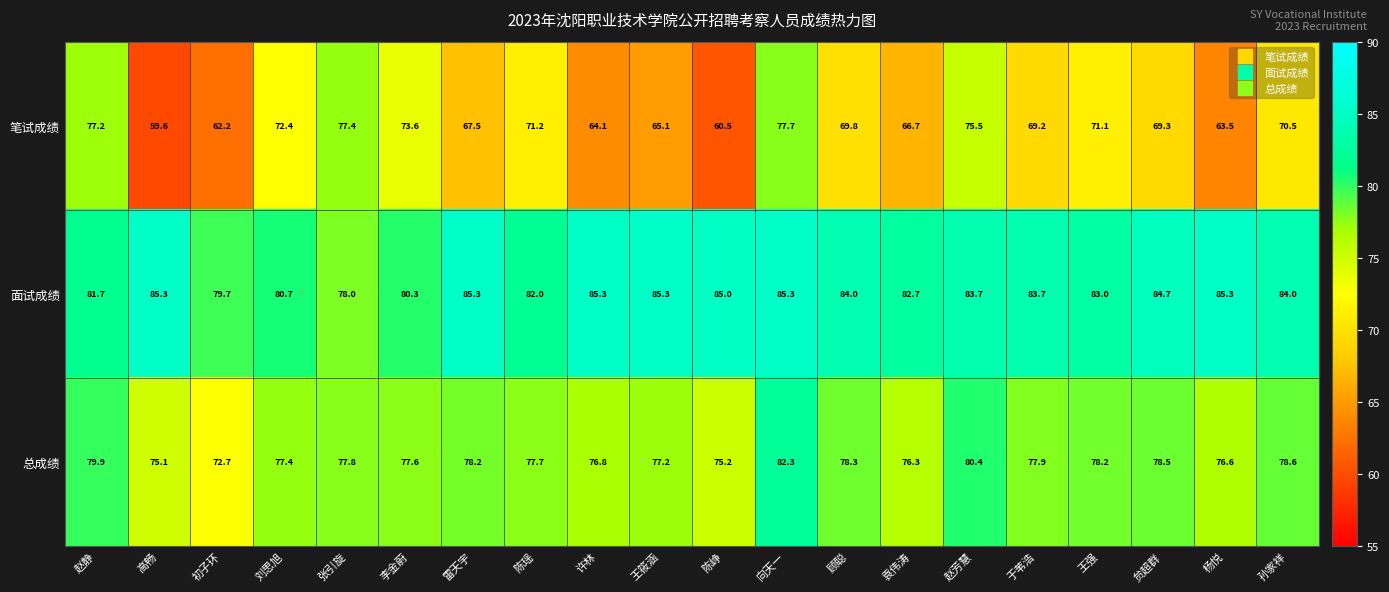

At 袁伟涛, list the series in order from largest to smallest.

面试成绩, 总成绩, 笔试成绩